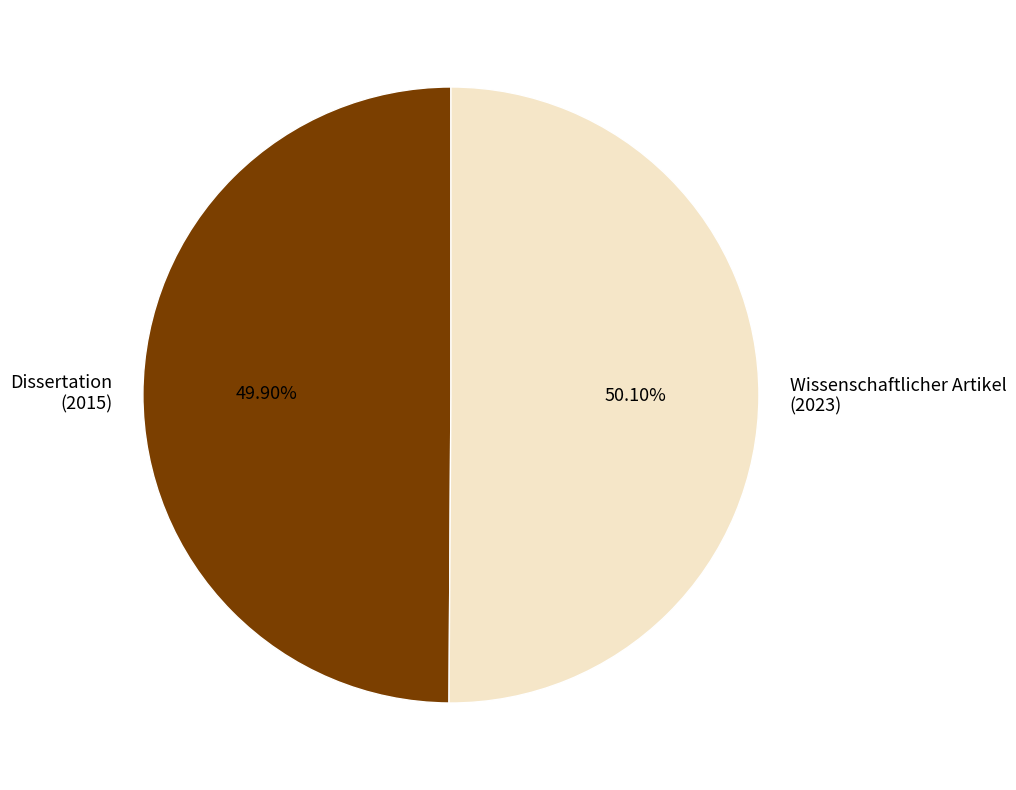

Combined, do Wissenschaftlicher Artikel (2023) and Dissertation (2015) account for over 50%?

Yes